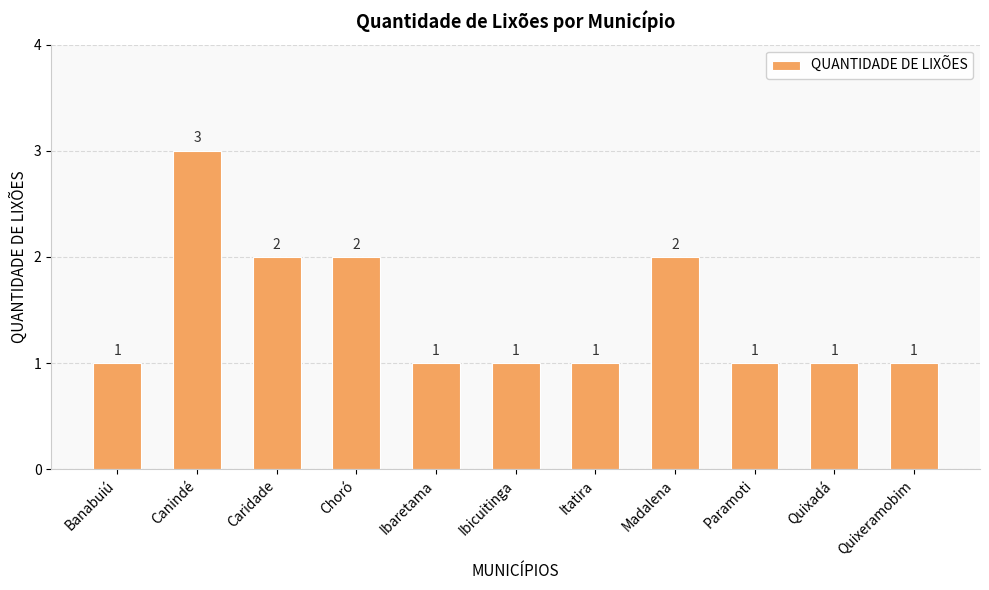

What is the average value?

1